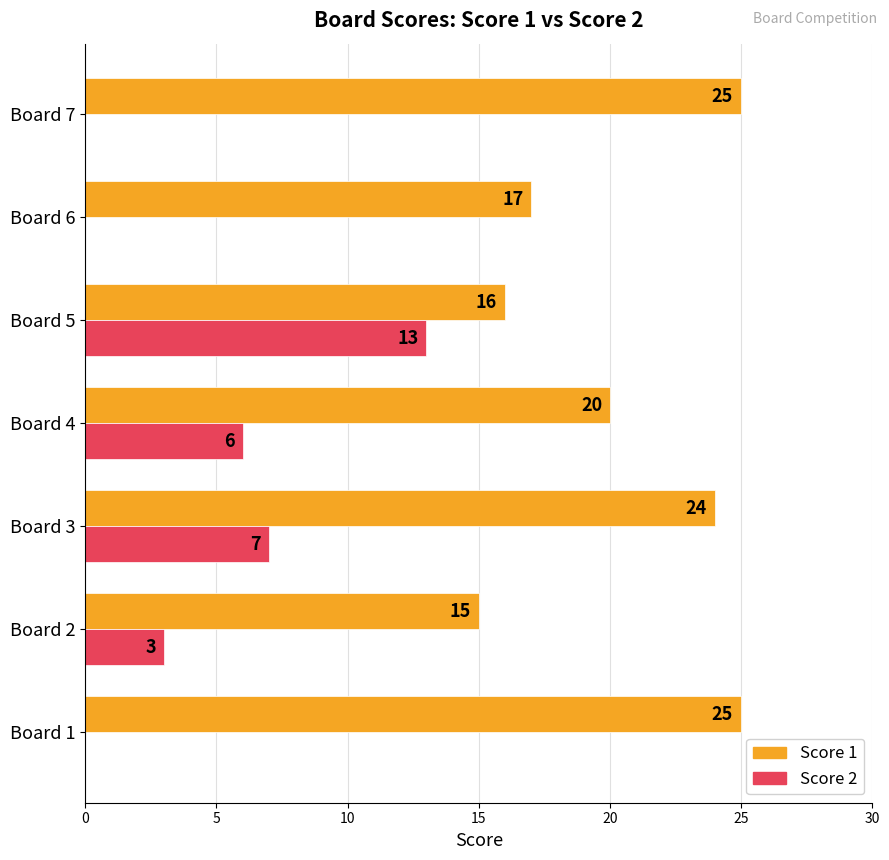

What is the sum of the Score 2 values at Board 5 and Board 4?

19